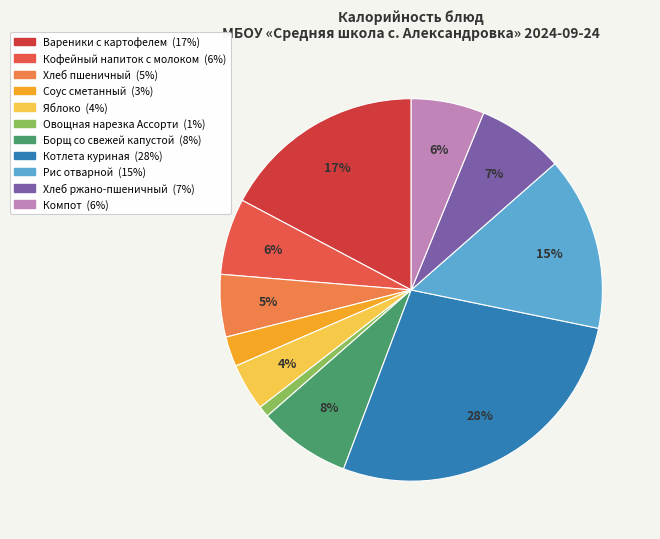

What is the largest slice in the pie chart?

Котлета куриная